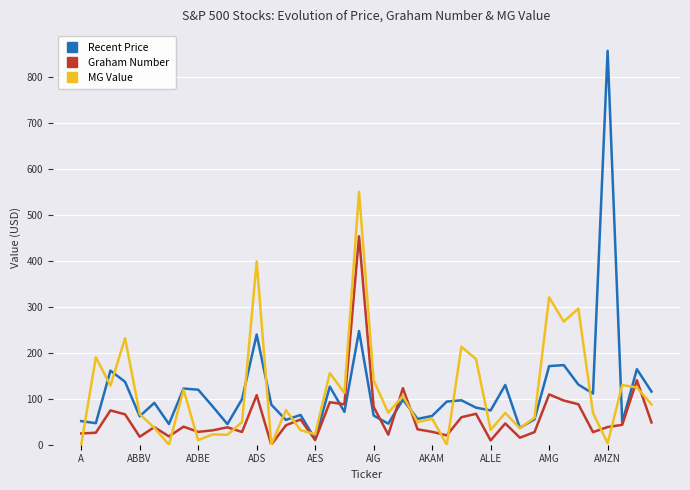

What is the highest value of the Graham Number series?

453.1